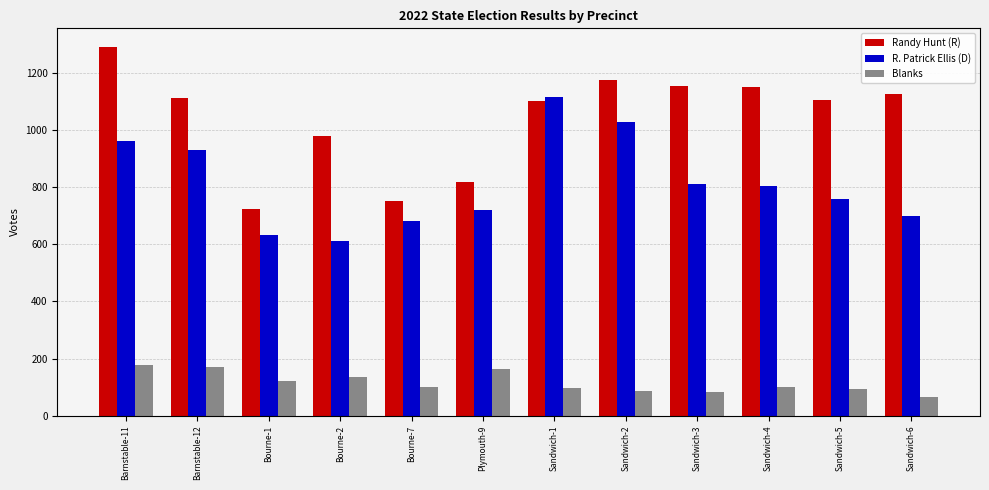

Between Sandwich-3 and Sandwich-5, which series saw the biggest shift?

R. Patrick Ellis (D)